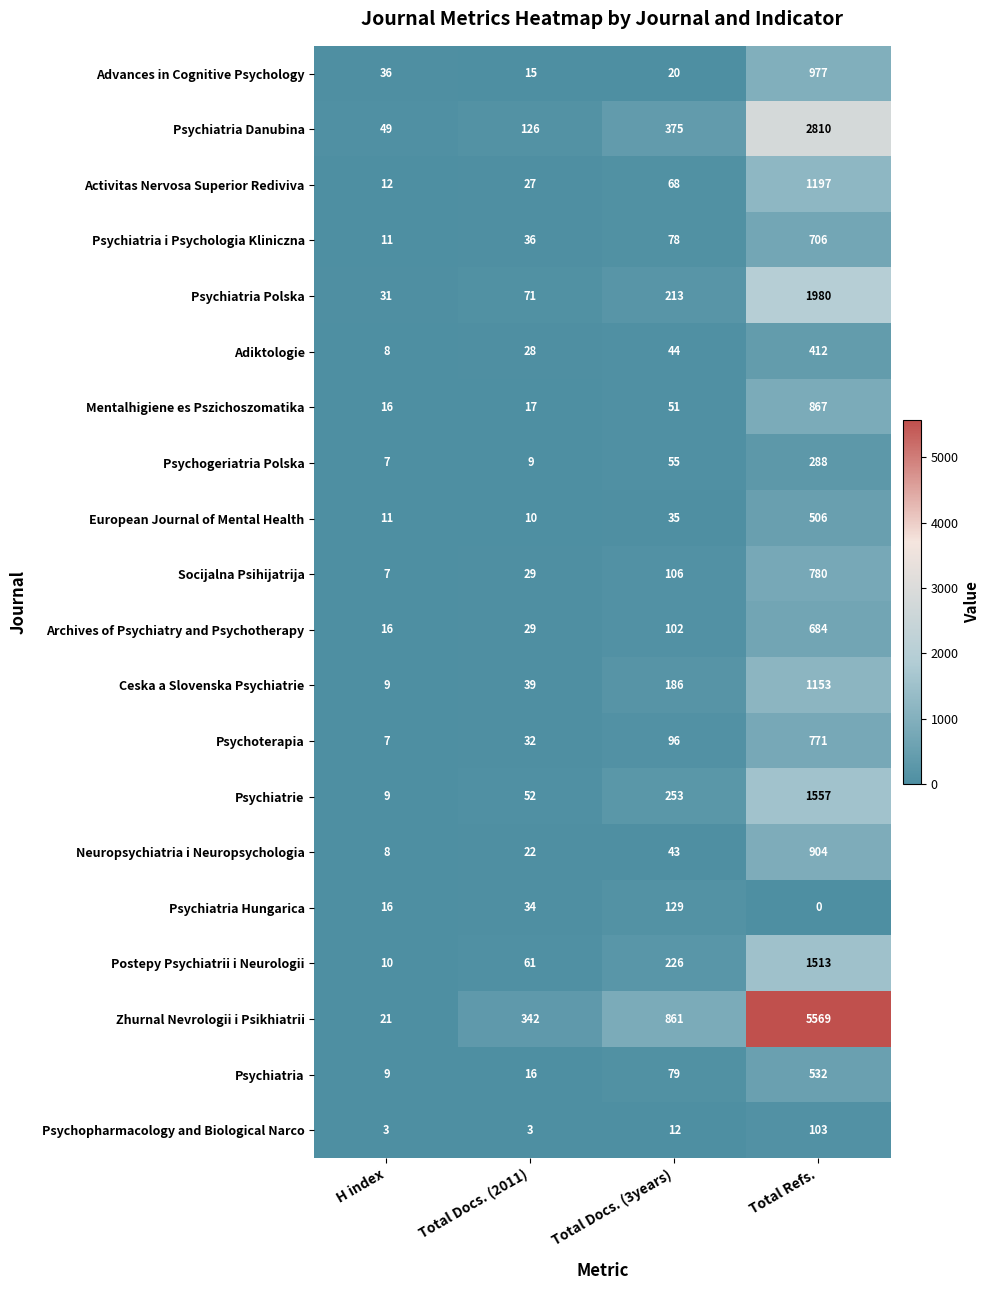

Which category has the lowest value across all series?

Total Refs.